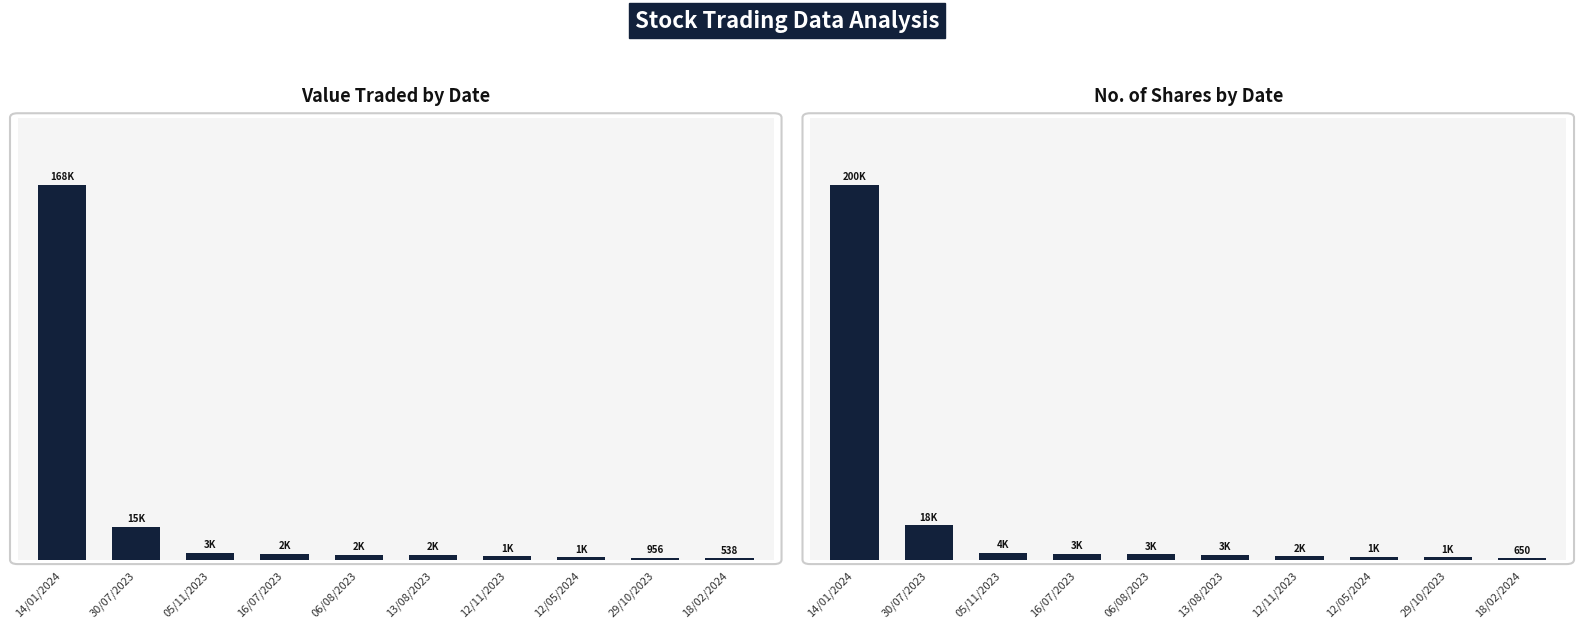

What is the value of the Value Traded bar at the 1st from the left?

167998